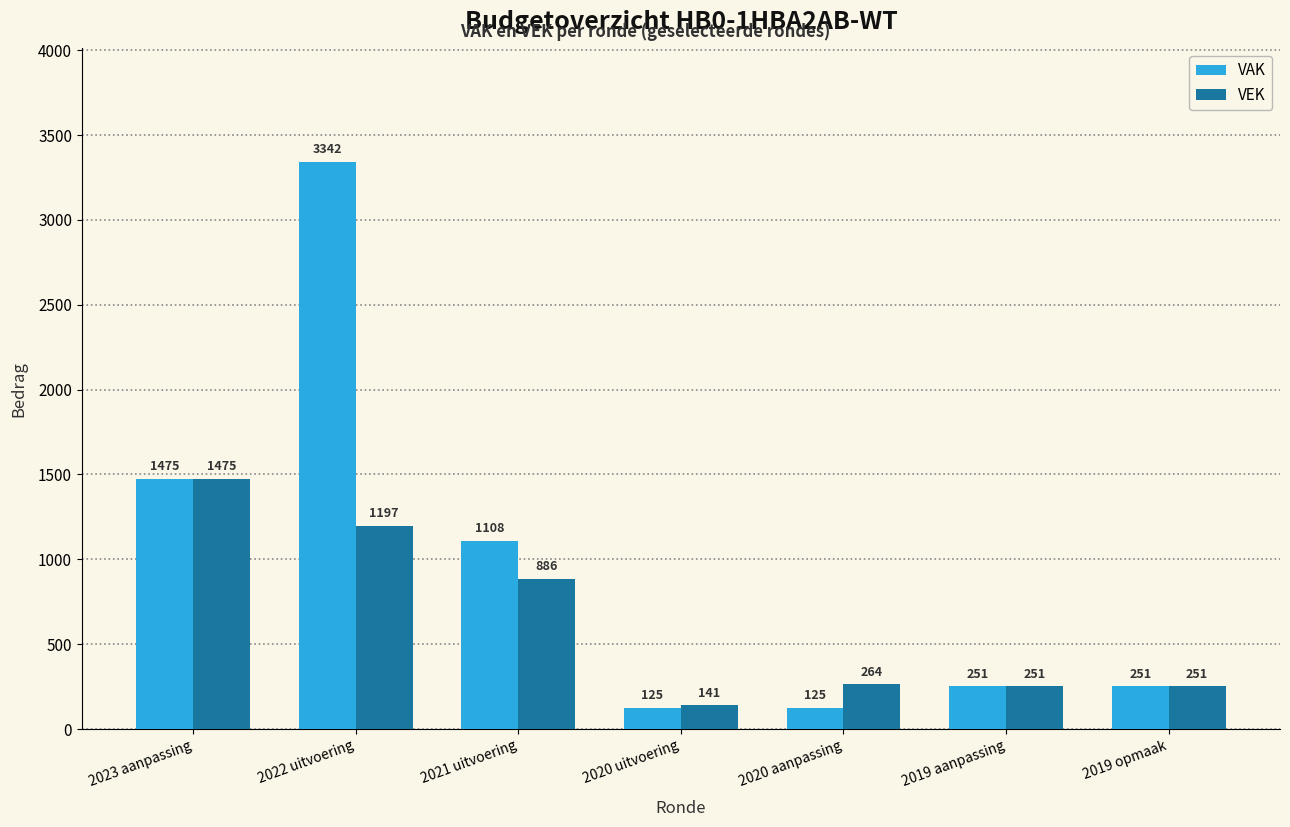

What is the value of the VEK bar at the 7th from the left?

251